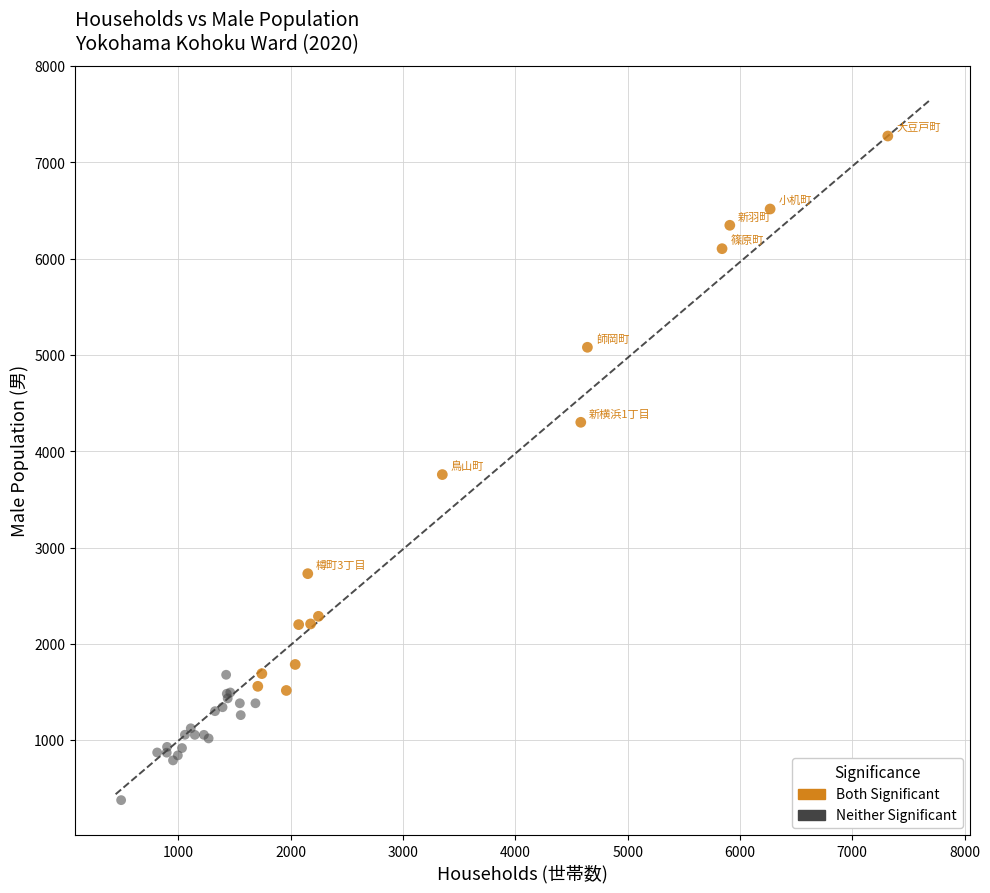

What are all the series names shown in the legend?

Both Significant, Neither Significant